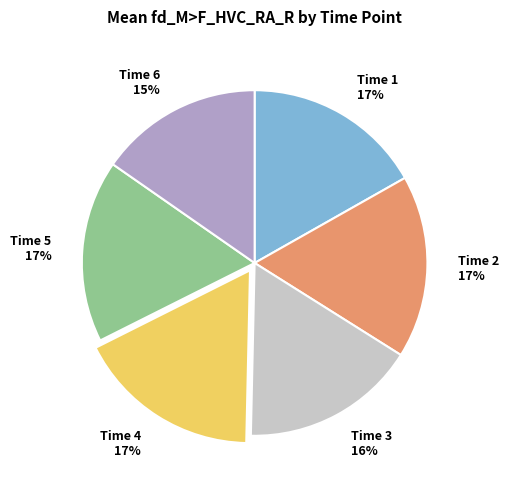

Does Time 2 17% account for over 50% of the chart?

No